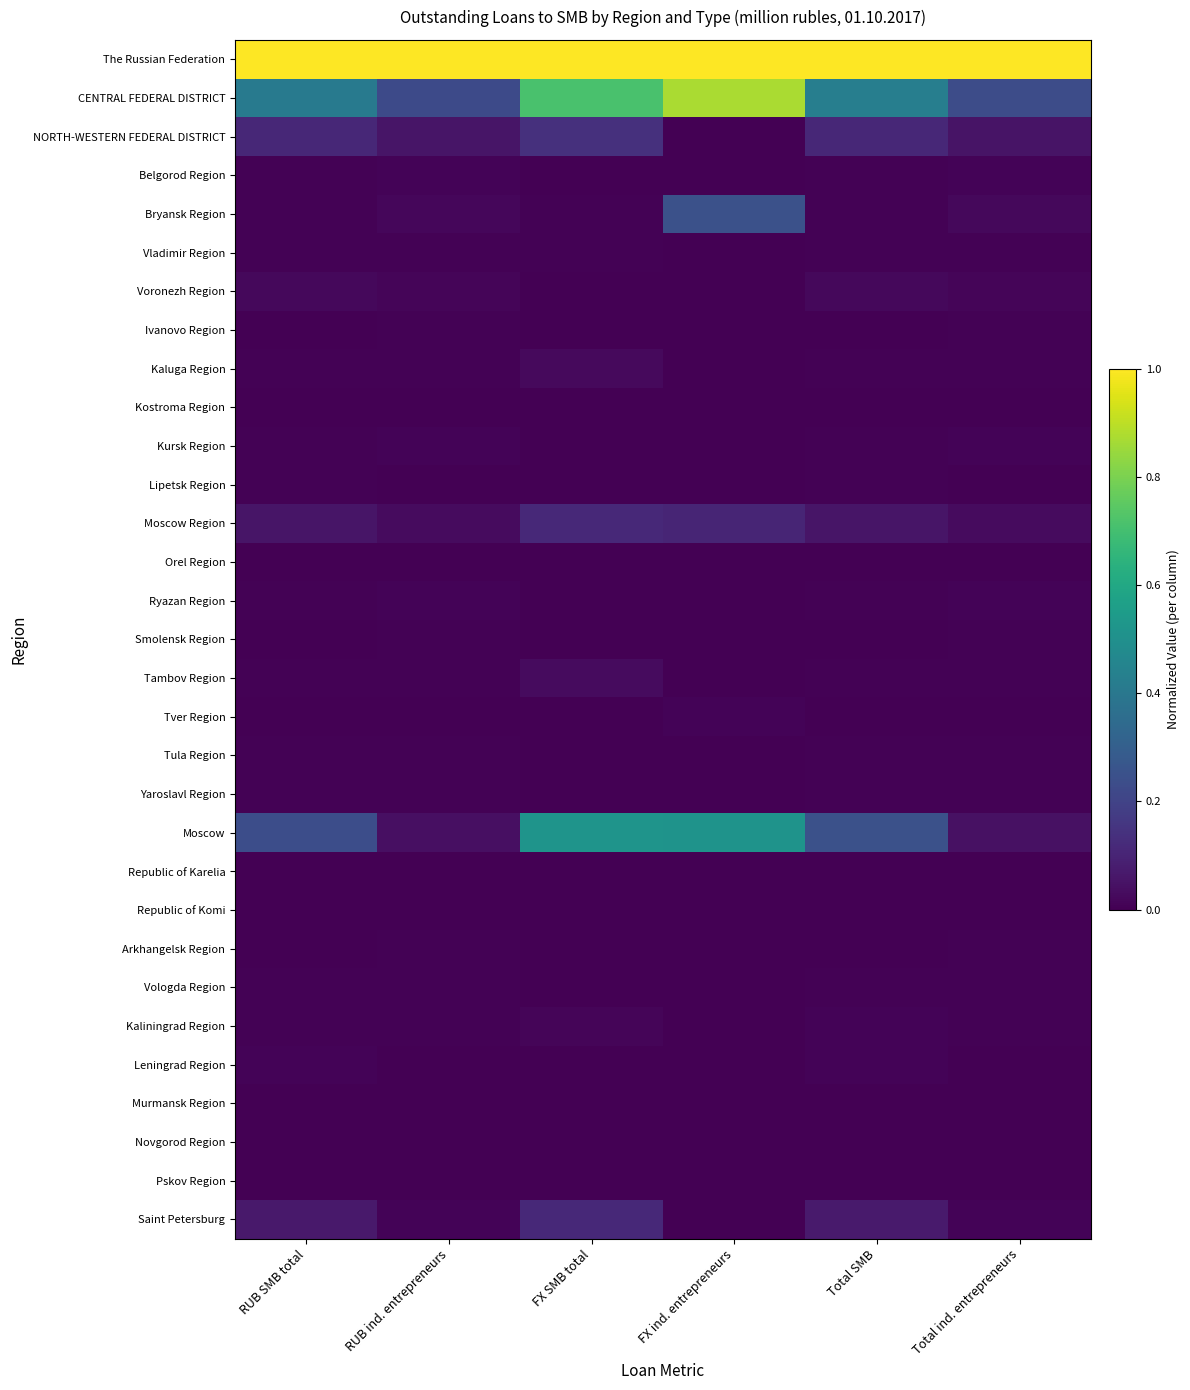

How many series are shown in this chart?

31